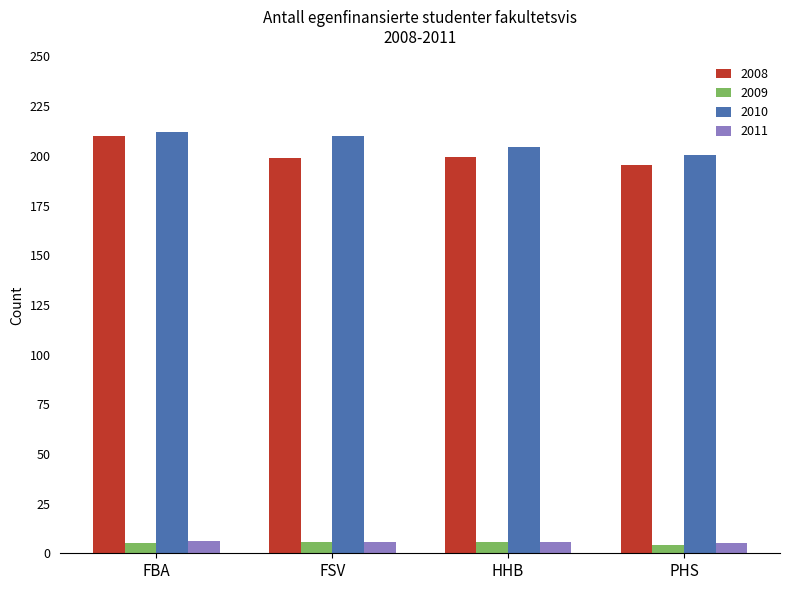

At how many categories does at least one series exceed 149?

4